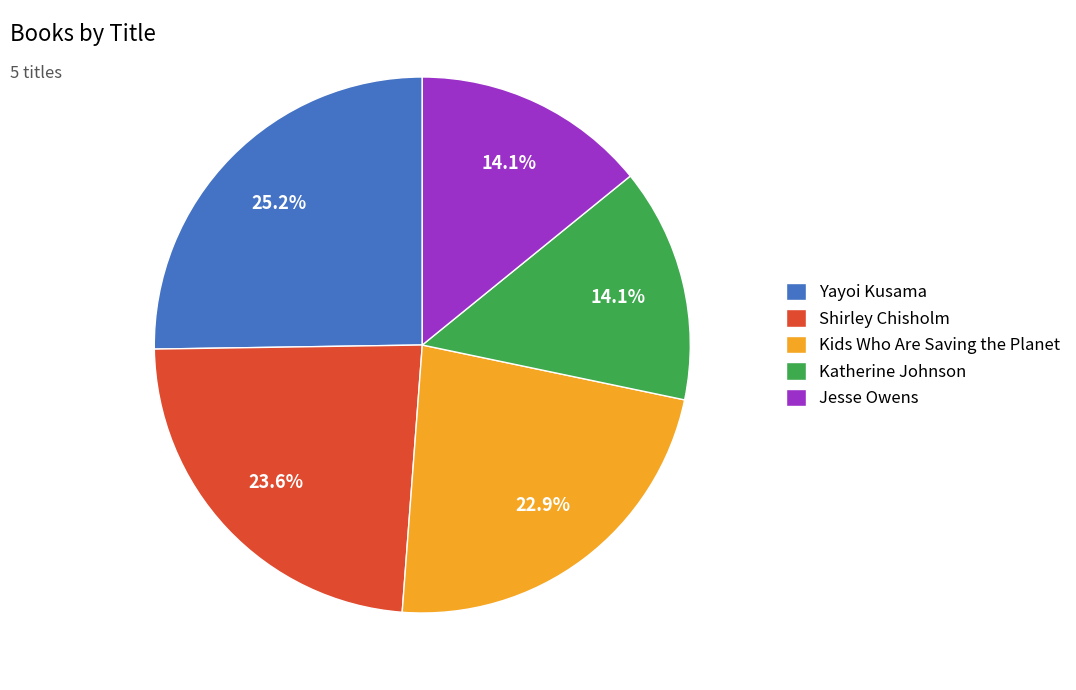

Does Yayoi Kusama account for over 50% of the chart?

No